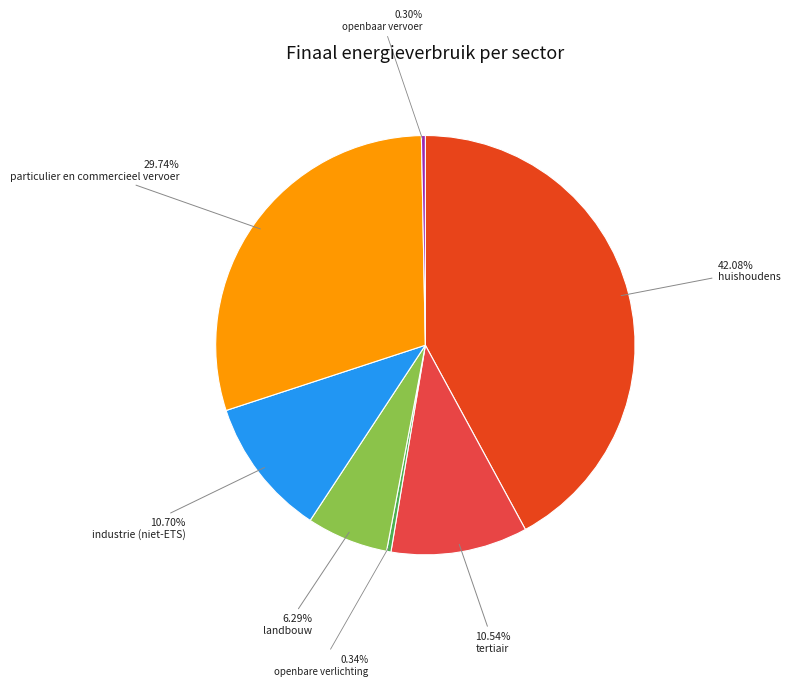

How much of the chart is everything except openbare verlichting?

99.7%